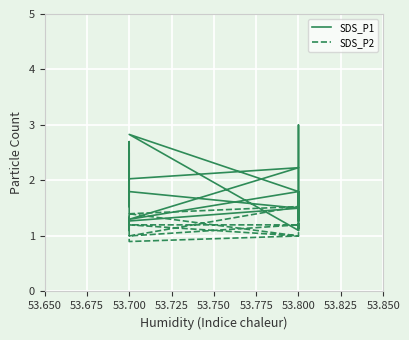

What is the lowest value of the SDS_P1 series?

1.1